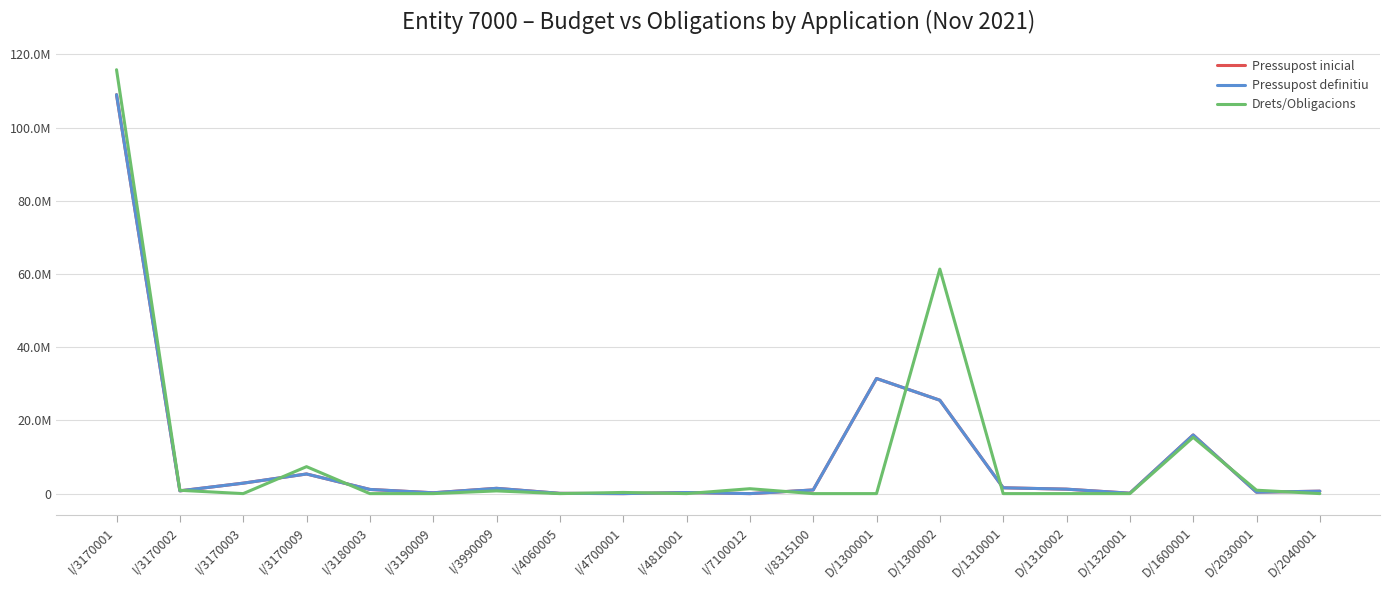

The value of Drets/Obligacions at D/2030001 is 931373.2. True or false?

True